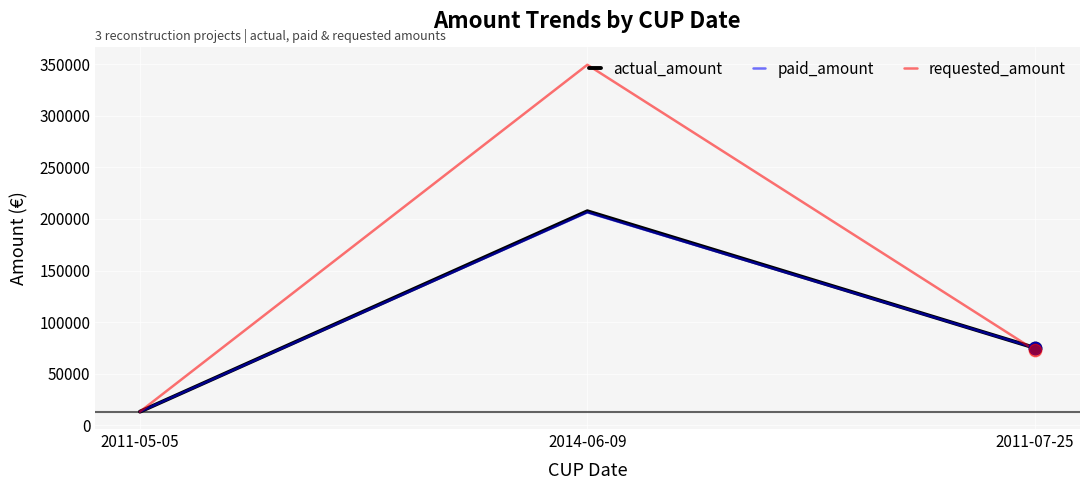

What is the spread (max minus min) of values at 2014-06-09?

143049